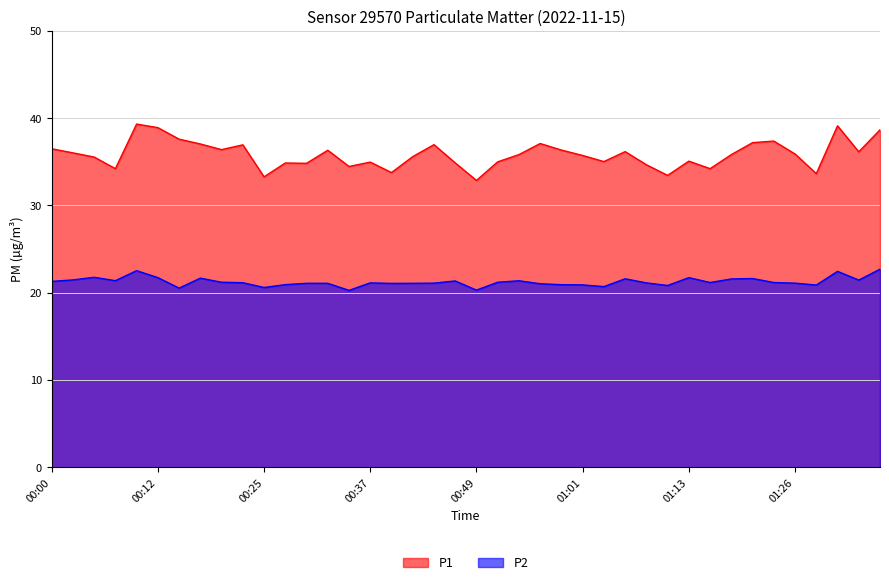

List the series in order of their overall mean, highest first.

P1, P2